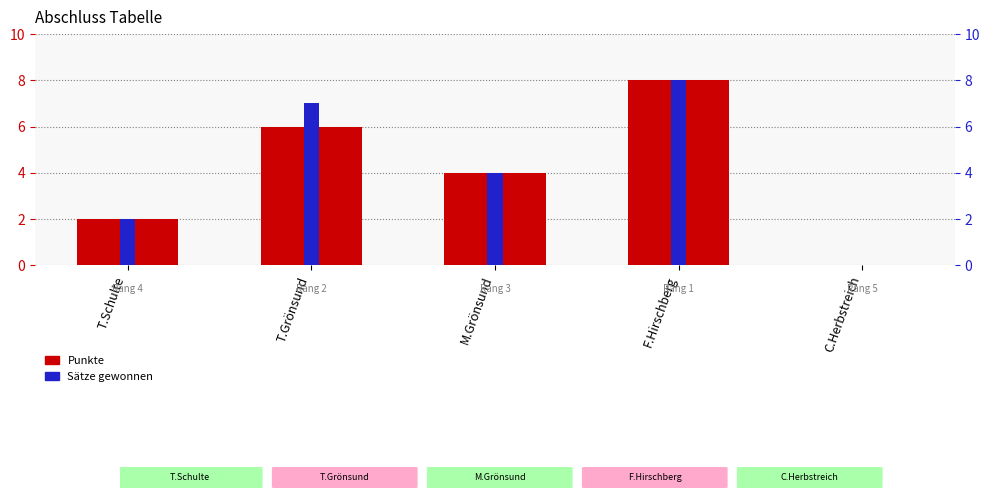

At which label does Punkte first exceed 4?

T.Grönsund